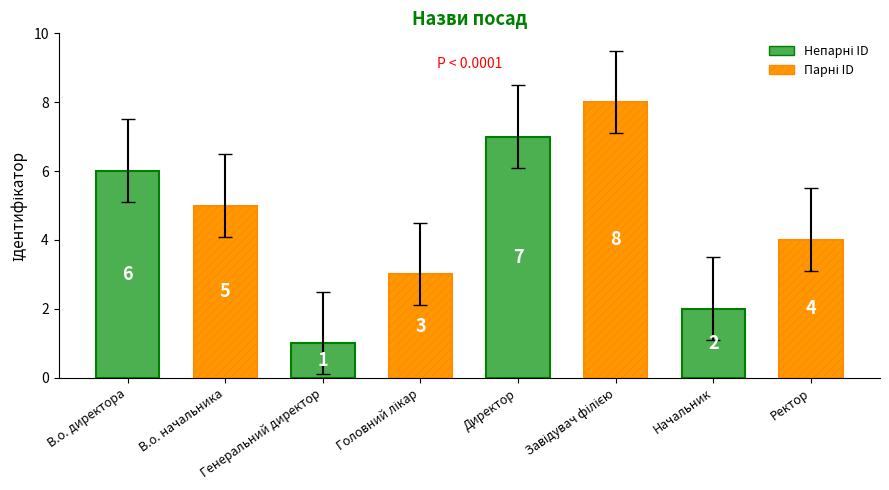

Does the chart contain stacked bars?

No